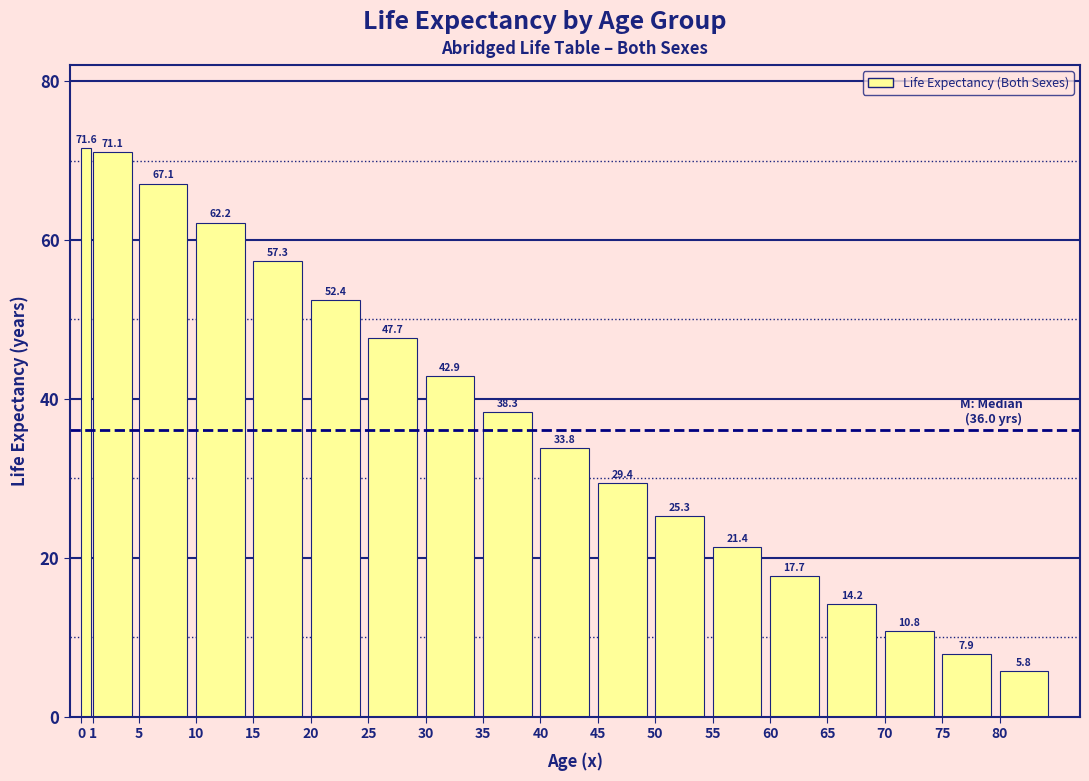

Reading right to left, extract all data points from this chart.

80=5.8	75=7.9	70=10.8	65=14.2	60=17.7	55=21.4	50=25.3	45=29.4	40=33.8	35=38.3	30=42.9	25=47.7	20=52.4	15=57.3	10=62.2	5=67.1	1=71.1	0=71.6